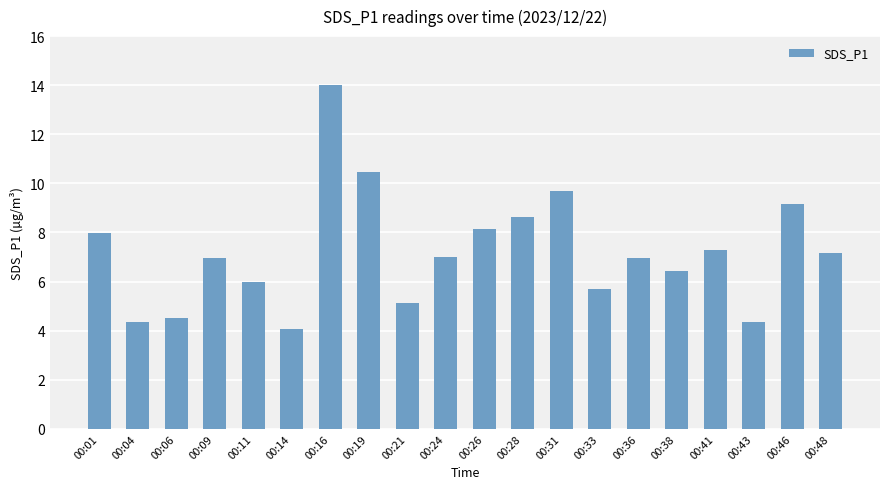

Is it true that the value at 00:48 is 7.2?

True